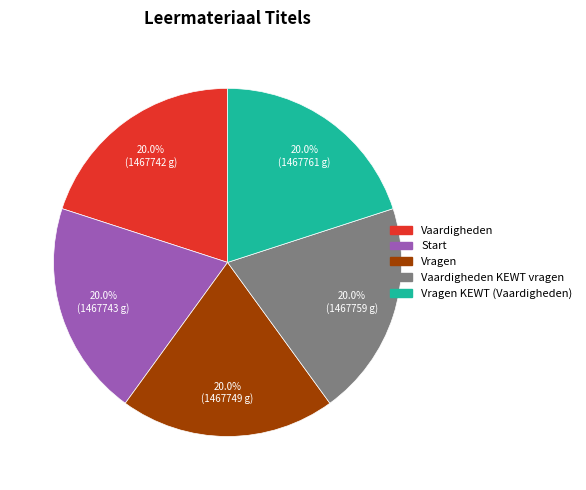

Does any single category account for the majority?

No